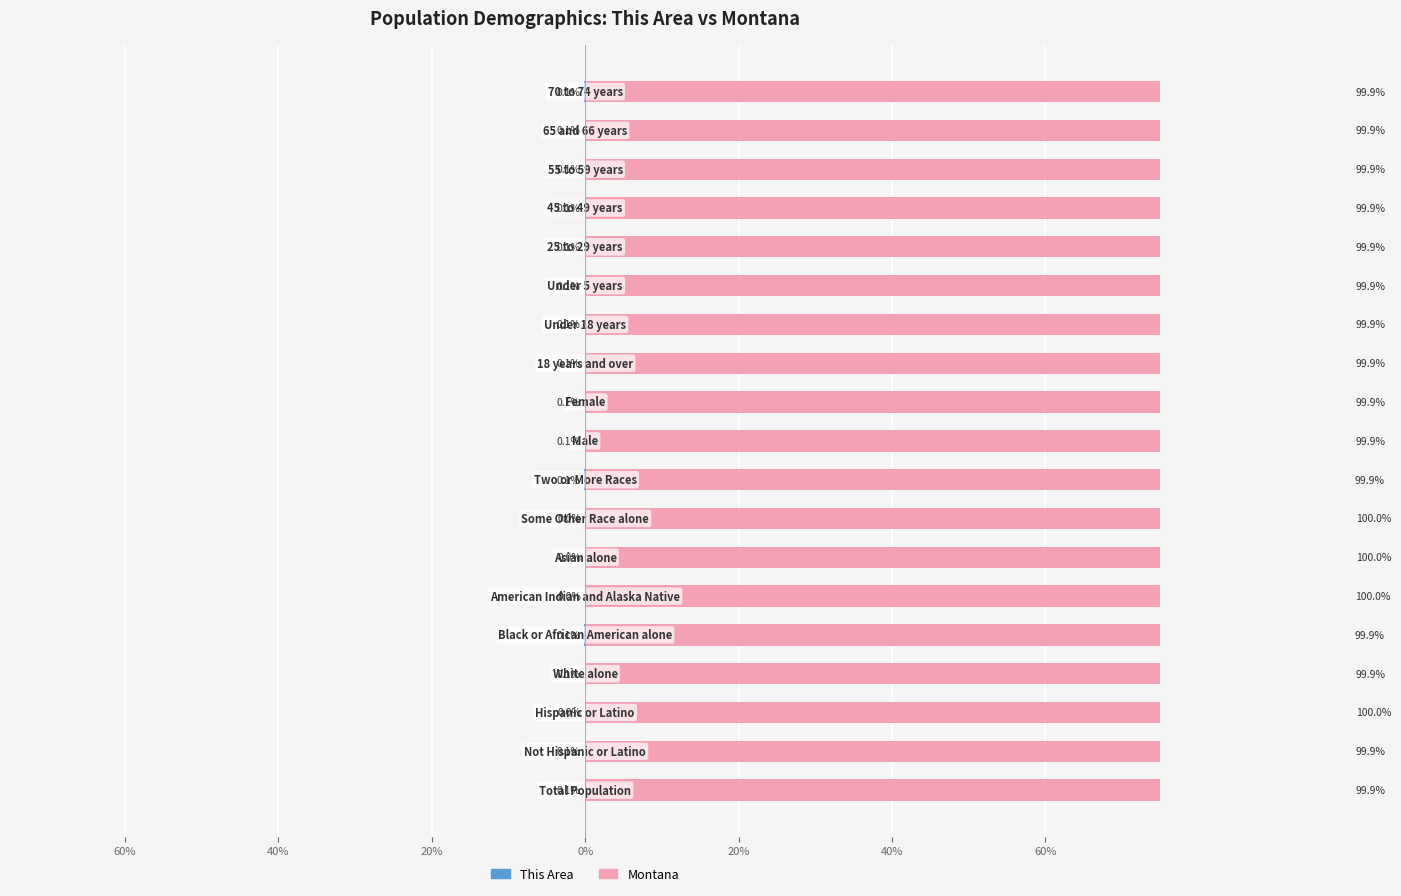

What is the sum of all This Area values?

-1.3